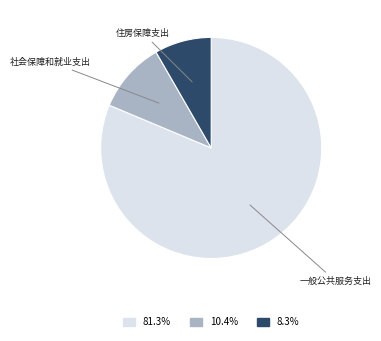

What is the ratio of the value at 一般公共服务支出 to the value at 住房保障支出?

9.8